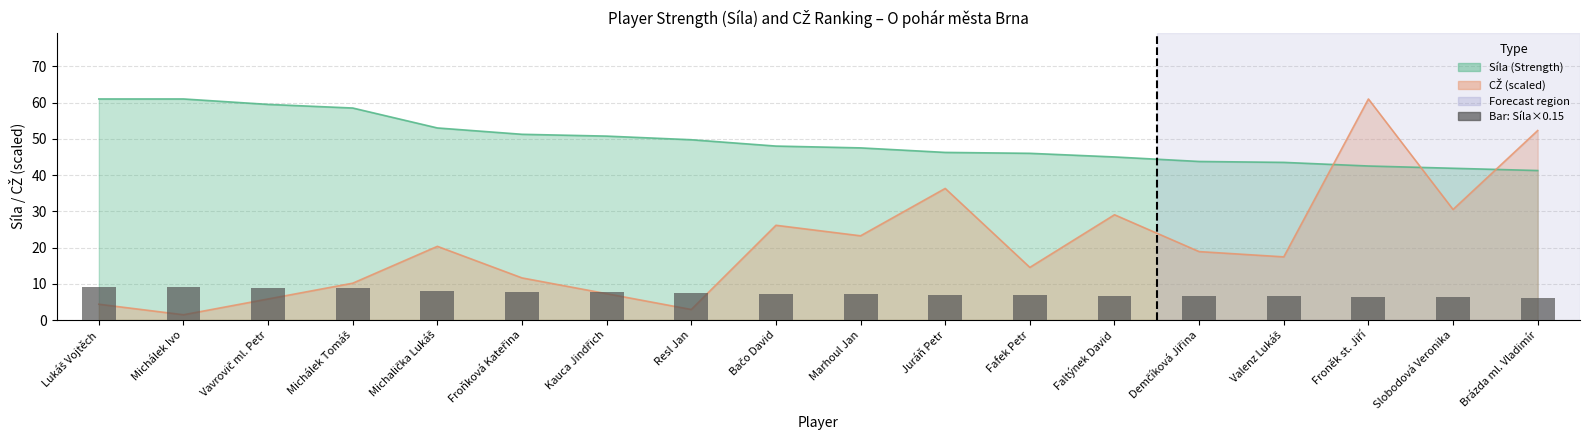

The value at Vavrovič ml. Petr is 2.1. True or false?

False